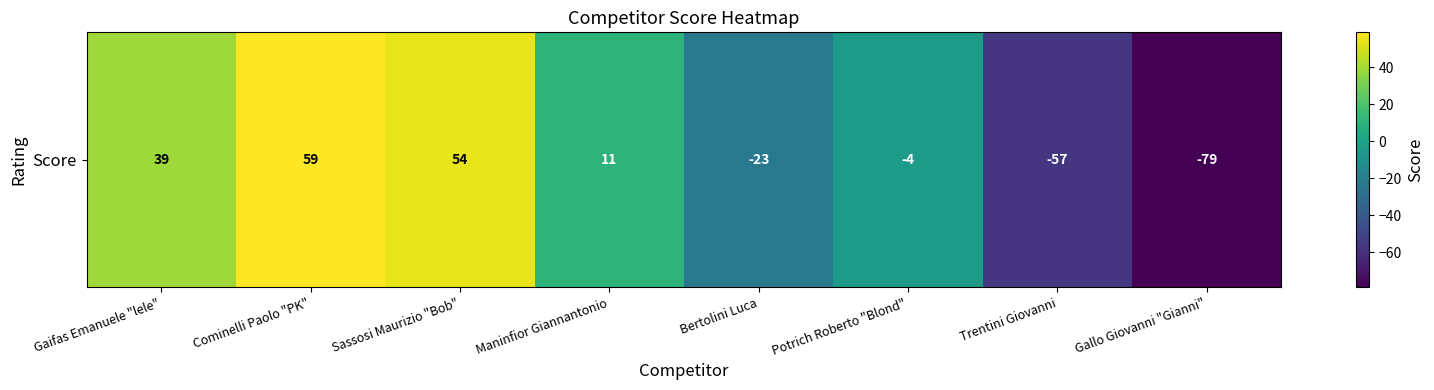

Is it true that the value at Gallo Giovanni "Gianni" is -79?

True